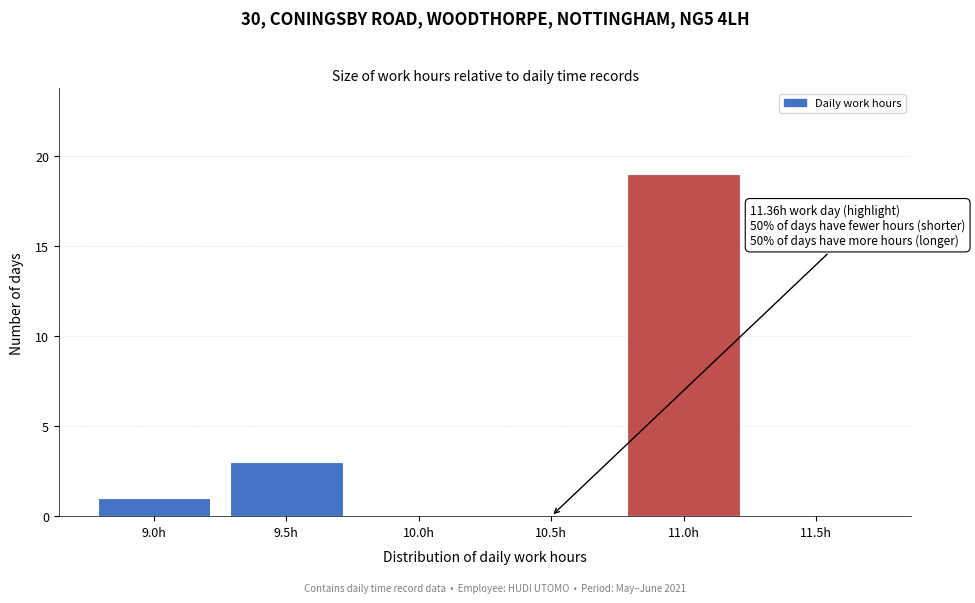

Reading left to right, extract all data points from this chart.

9.0h=1	9.5h=3	10.0h=0	10.5h=0	11.0h=19	11.5h=0